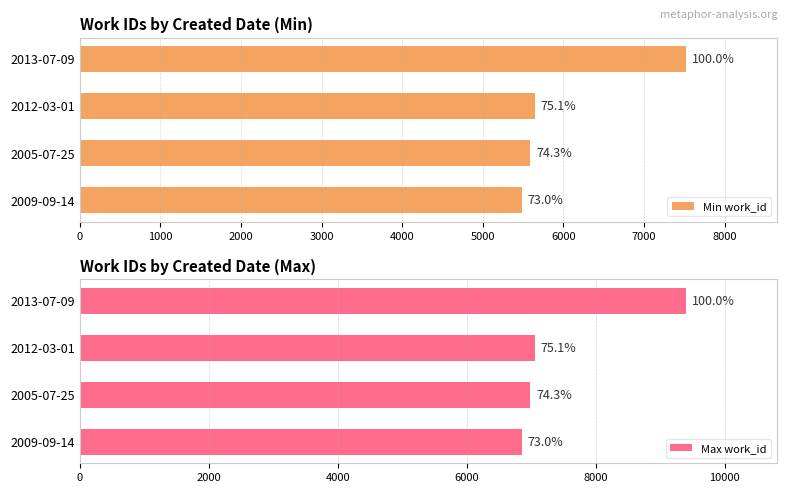

List the series in order of their overall mean, highest first.

Max work_id, Min work_id